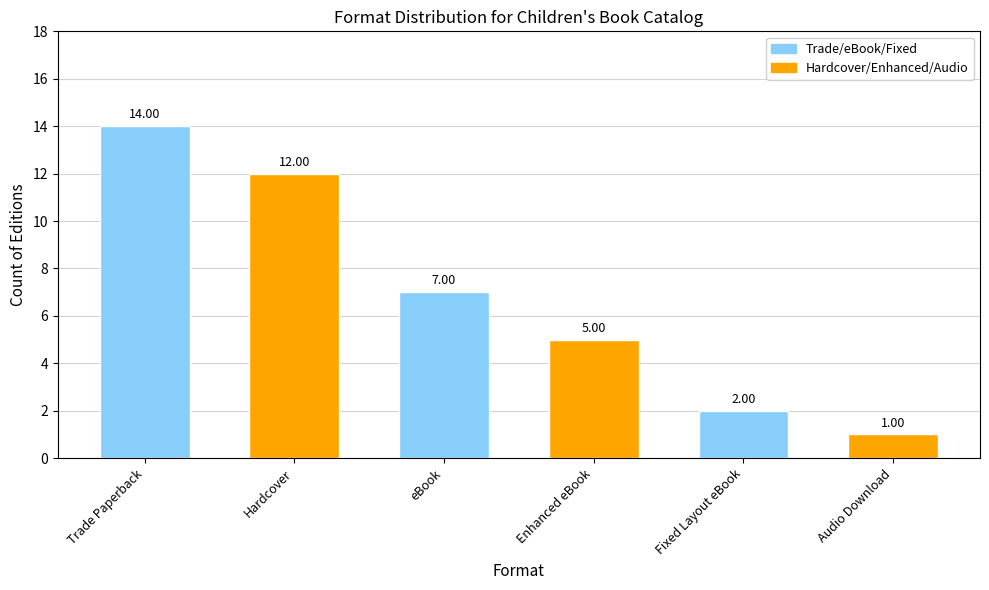

What is the sum of the Trade/eBook/Fixed values at Fixed Layout eBook and Trade Paperback?

16